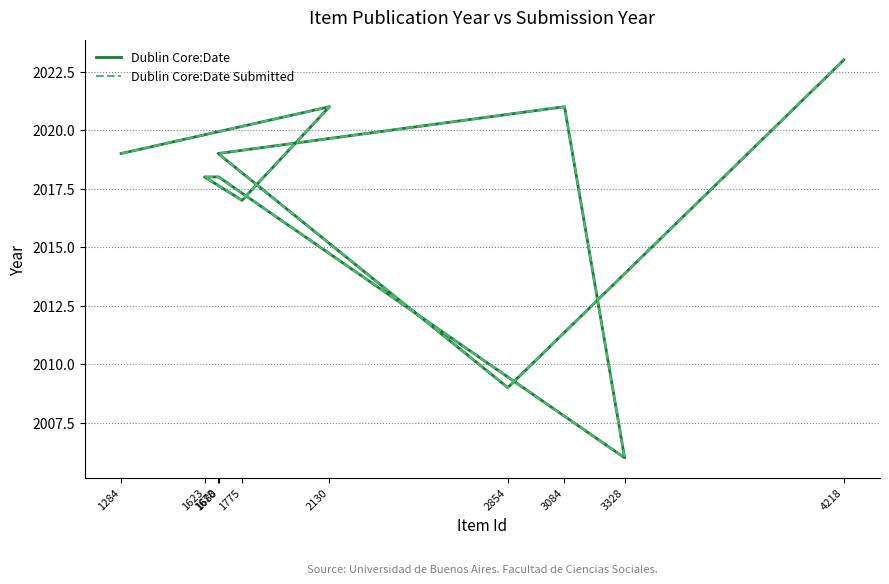

Which series has the largest range (max minus min)?

Dublin Core:Date